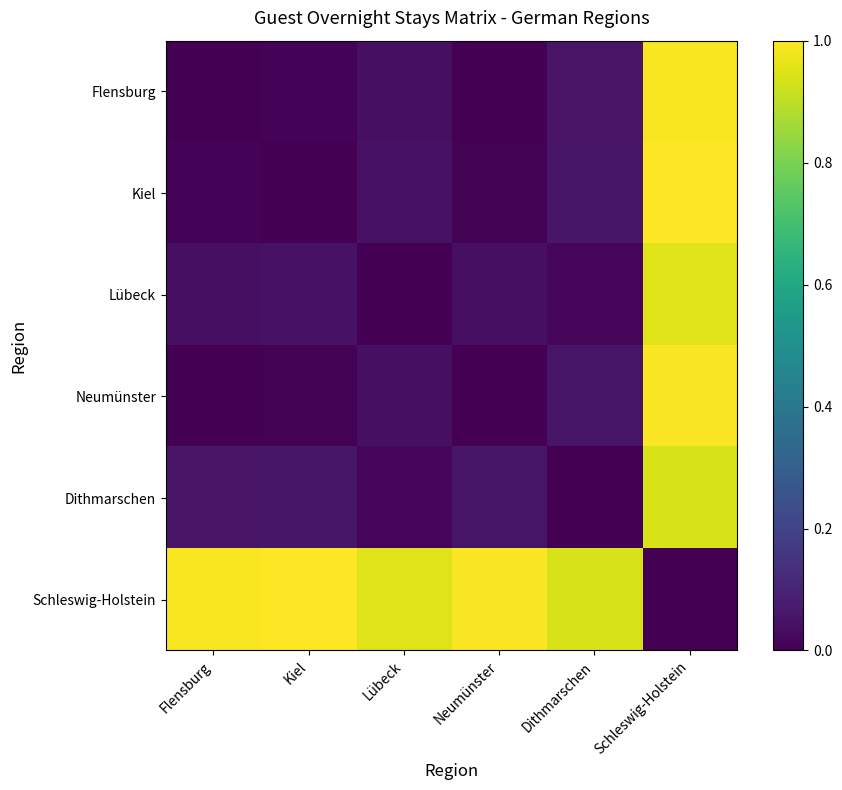

Reading left to right, list all the values displayed in this chart.

Flensburg: Flensburg=0.0	Kiel=0.0	Lübeck=0.0	Neumünster=0.0	Dithmarschen=0.1	Schleswig-Holstein=1.0
Kiel: Flensburg=0.0	Kiel=0.0	Lübeck=0.0	Neumünster=0.0	Dithmarschen=0.1	Schleswig-Holstein=1.0
Lübeck: Flensburg=0.0	Kiel=0.0	Lübeck=0.0	Neumünster=0.0	Dithmarschen=0.0	Schleswig-Holstein=1.0
Neumünster: Flensburg=0.0	Kiel=0.0	Lübeck=0.0	Neumünster=0.0	Dithmarschen=0.1	Schleswig-Holstein=1.0
Dithmarschen: Flensburg=0.1	Kiel=0.1	Lübeck=0.0	Neumünster=0.1	Dithmarschen=0.0	Schleswig-Holstein=0.9
Schleswig-Holstein: Flensburg=1.0	Kiel=1.0	Lübeck=1.0	Neumünster=1.0	Dithmarschen=0.9	Schleswig-Holstein=0.0